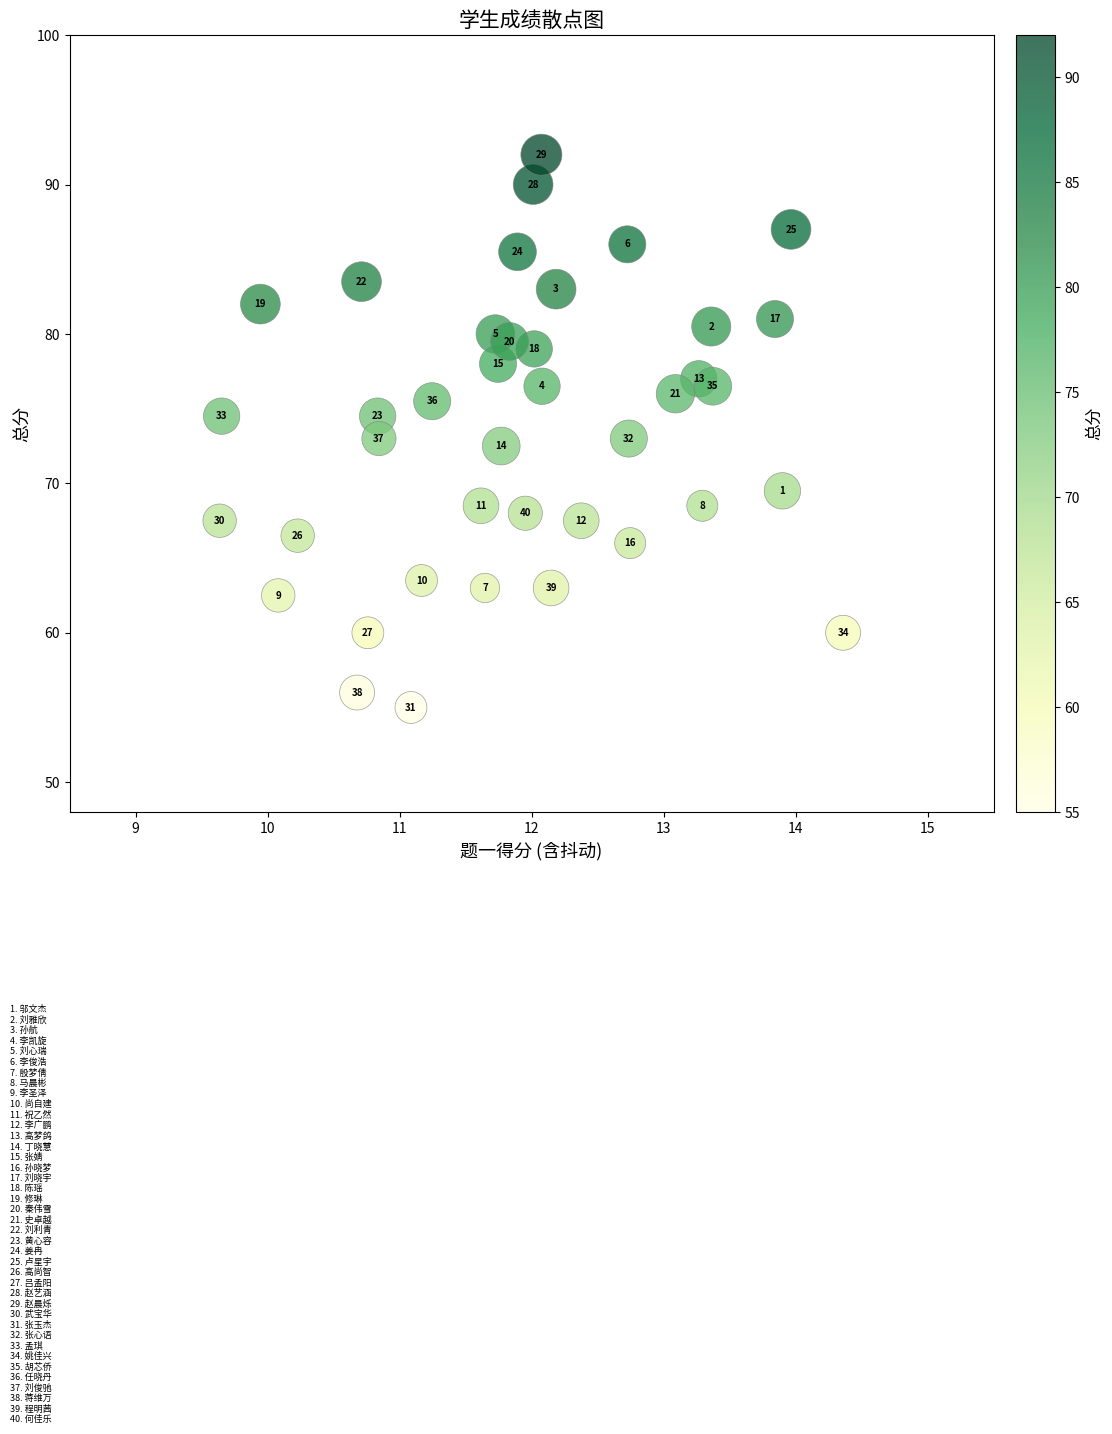

What is the range of Y values (max minus min)?

37.0